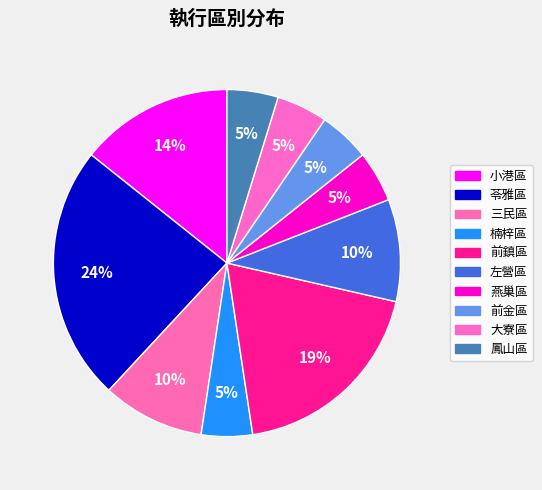

Does any single category account for the majority?

No